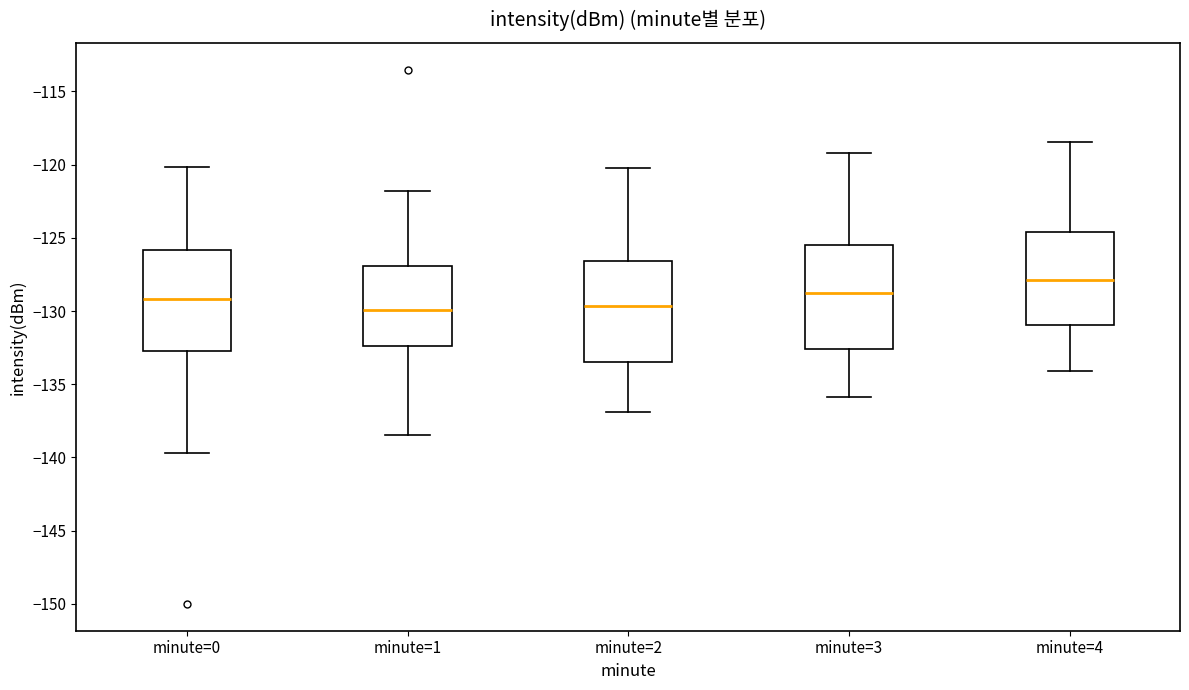

Reading left to right, transcribe this box plot: for each box, give where its median line is, the range the box spans, and where its two whiskers end, as read against the y-axis. The values are not printed on the chart, so give them approximately, as read against the axis.

minute=0: median -129.0, box -132.5 to -126.0, whiskers -139.5 to -120.0
minute=1: median -130.0, box -132.5 to -127.0, whiskers -138.5 to -122.0
minute=2: median -129.5, box -133.5 to -126.5, whiskers -137.0 to -120.0
minute=3: median -129.0, box -132.5 to -125.5, whiskers -136.0 to -119.0
minute=4: median -128.0, box -131.0 to -124.5, whiskers -134.0 to -118.5